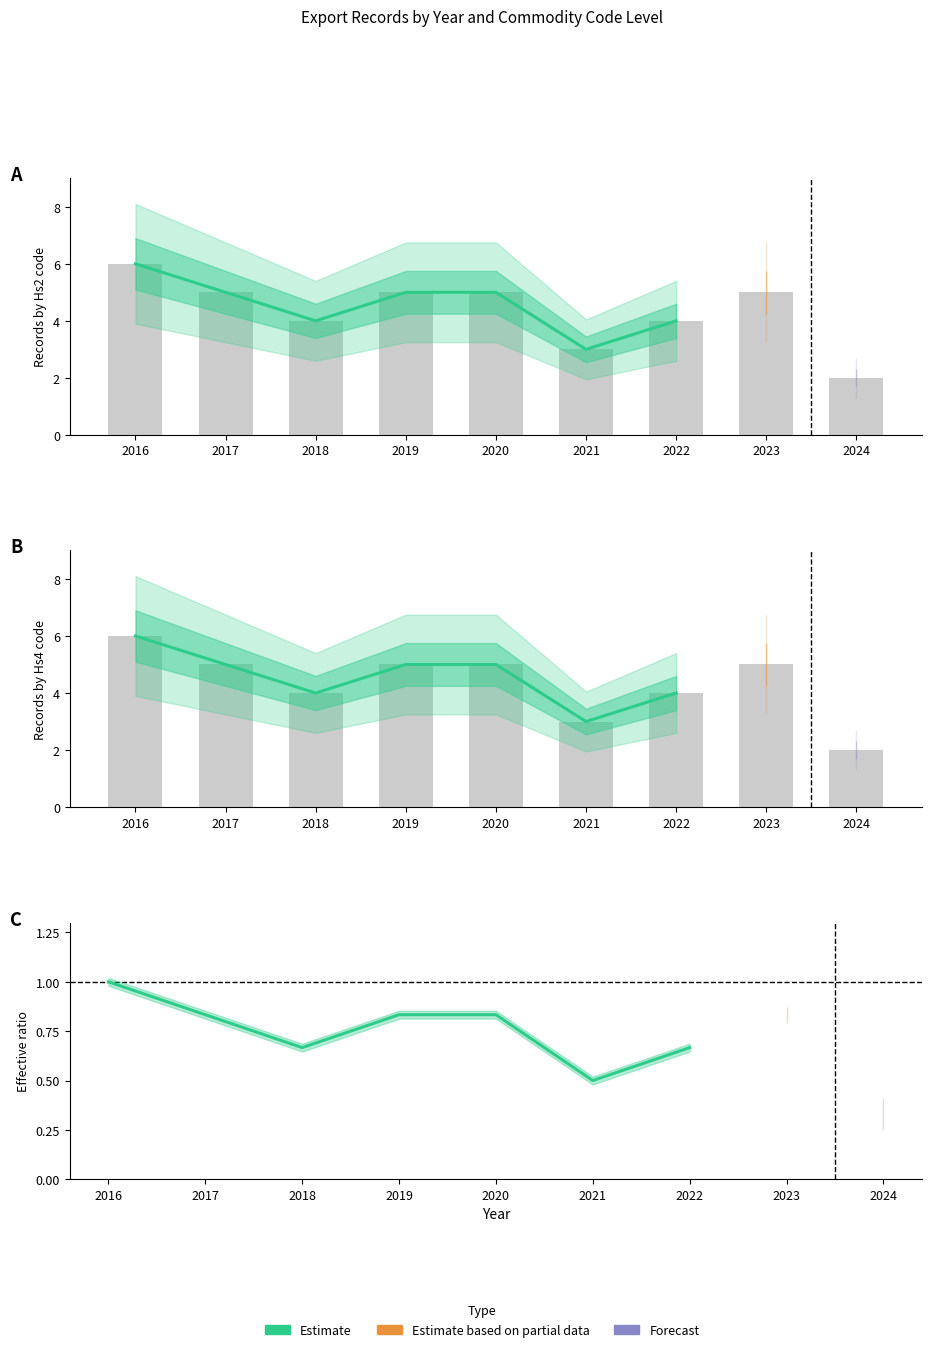

What is the difference between the second highest and minimum values?

0.3